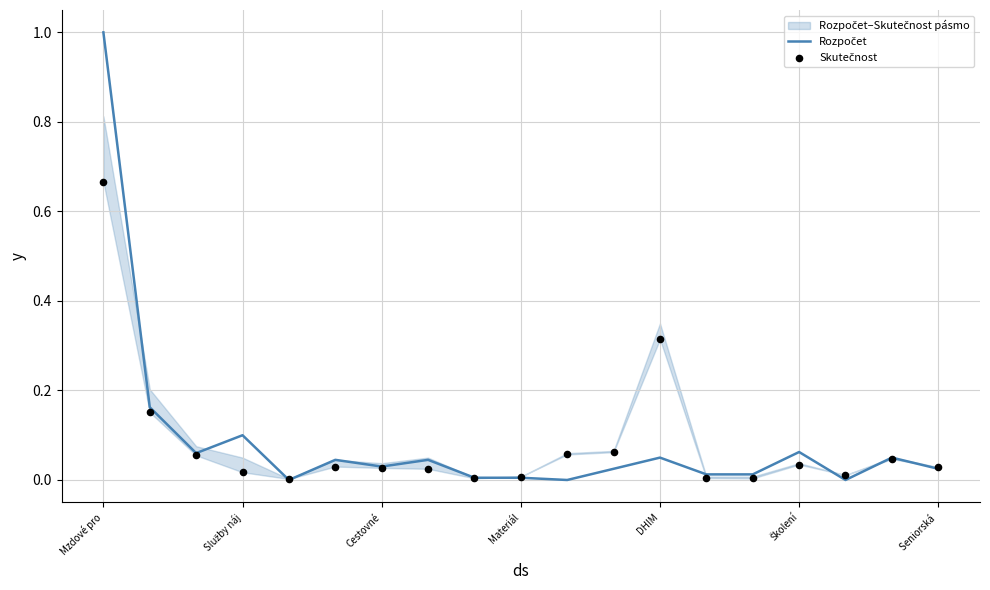

Which series contains the lowest Y value?

Rozpočet